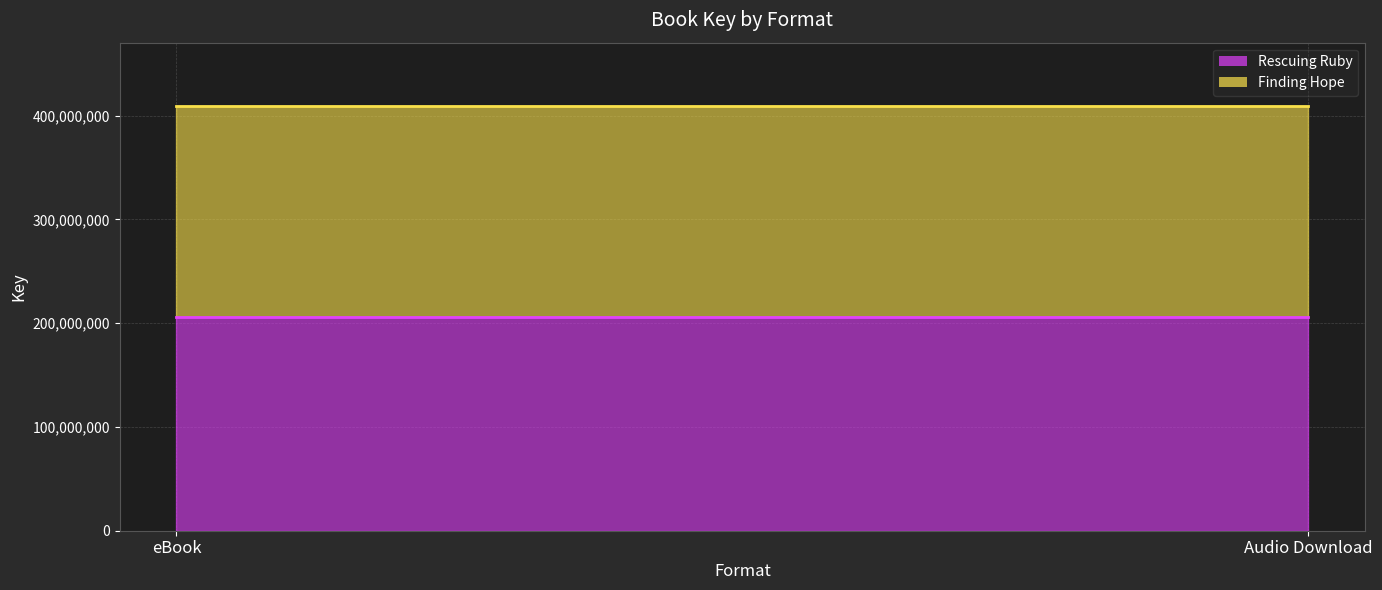

Is it true that Finding Hope line equals 408998954 at Audio Download?

True